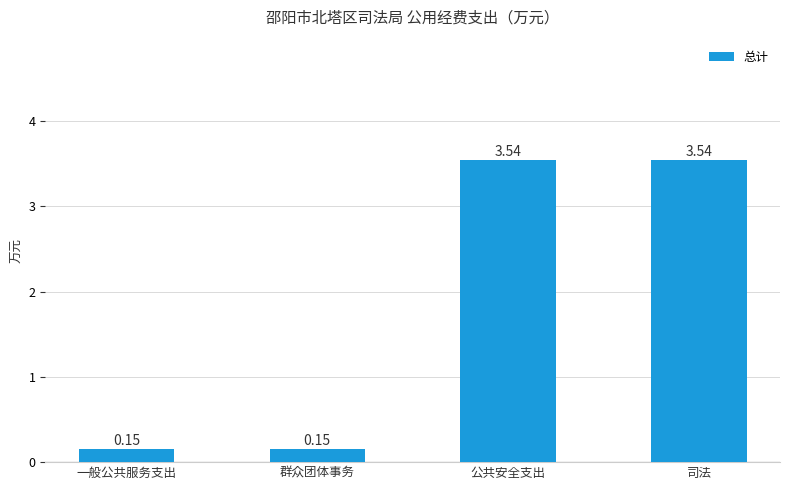

Between 司法 and 一般公共服务支出, which is larger?

司法